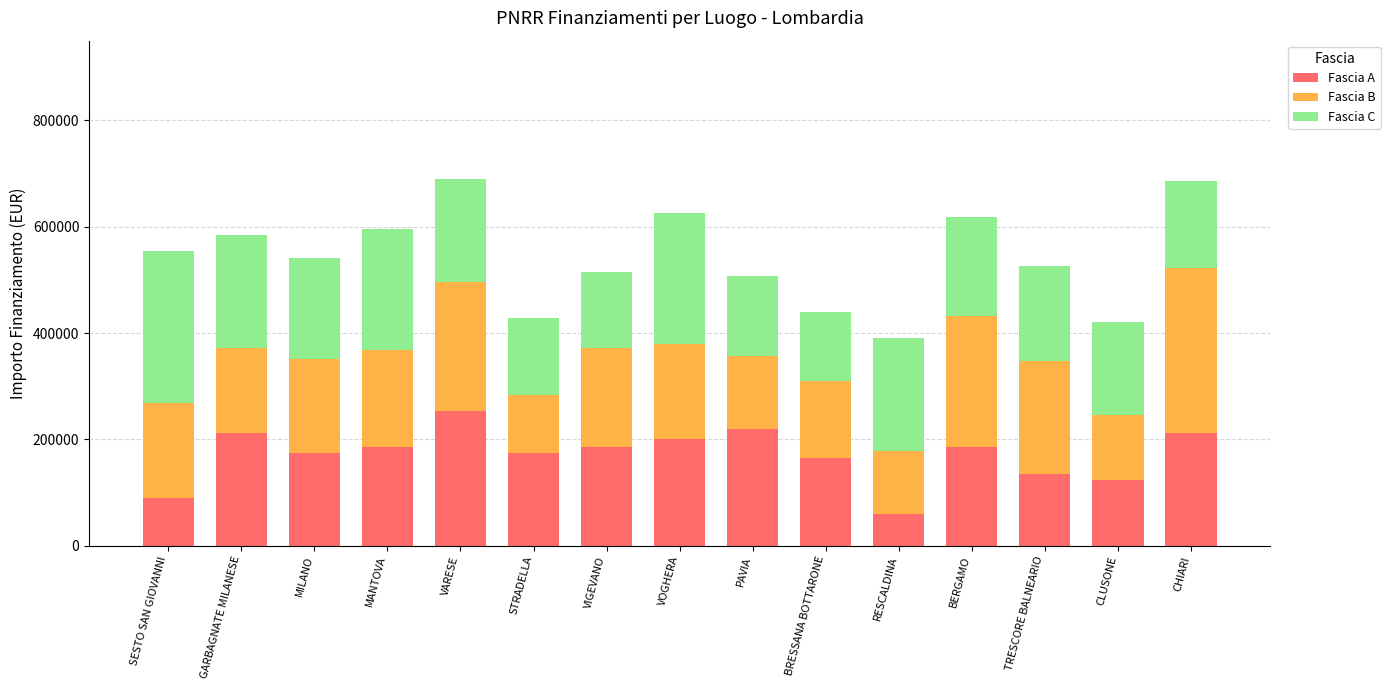

What is the maximum value for Fascia A?

253355.4